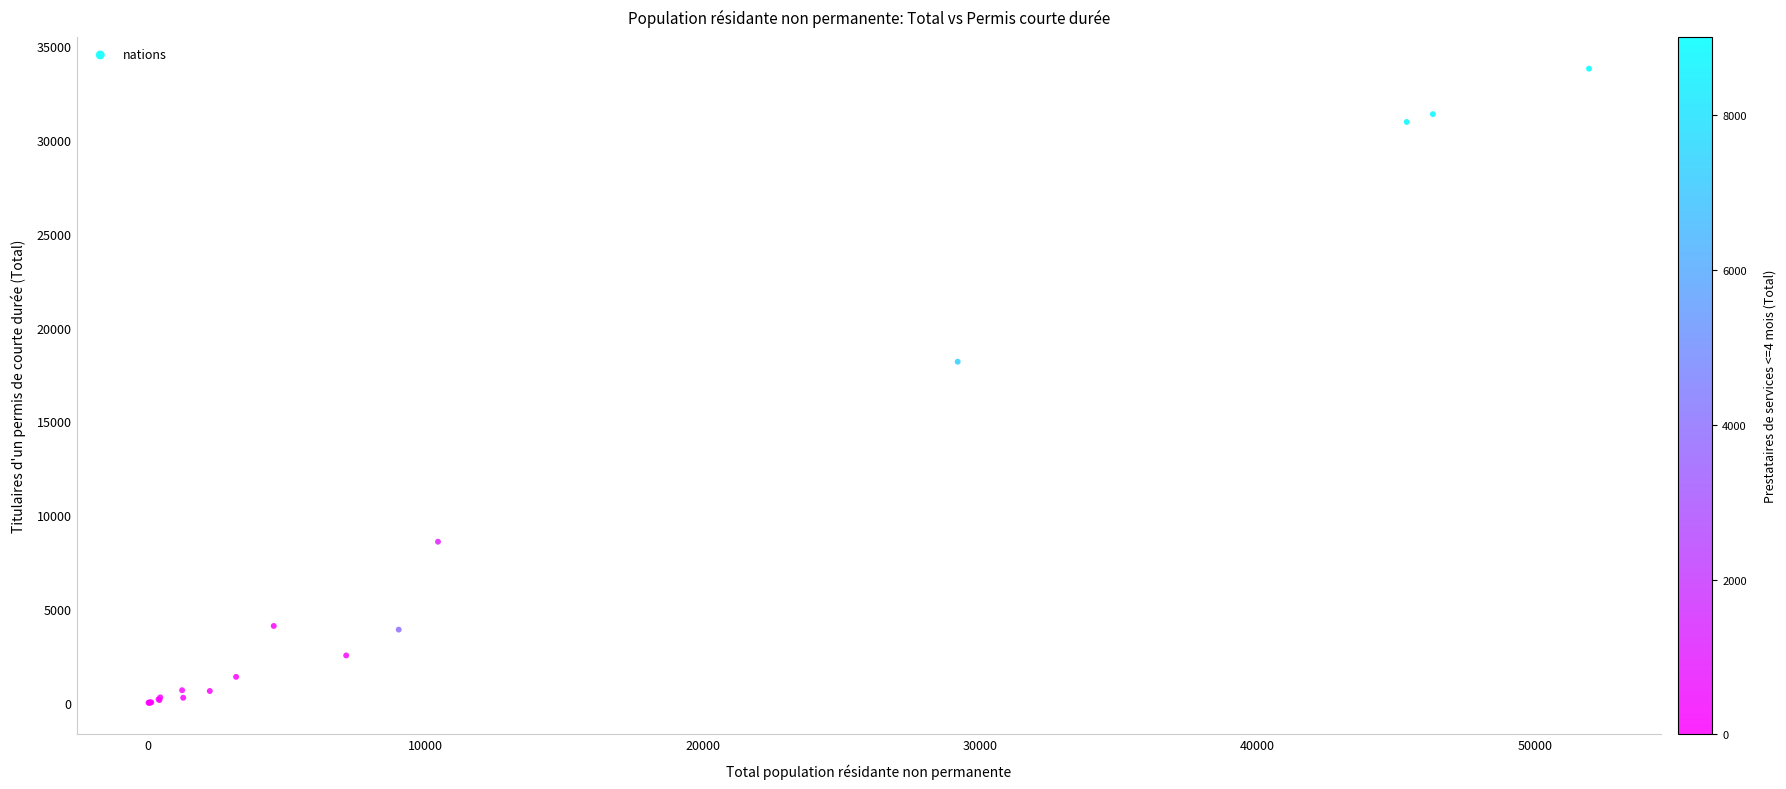

What Y value in the scatter plot is closest to 16900?

18181.0